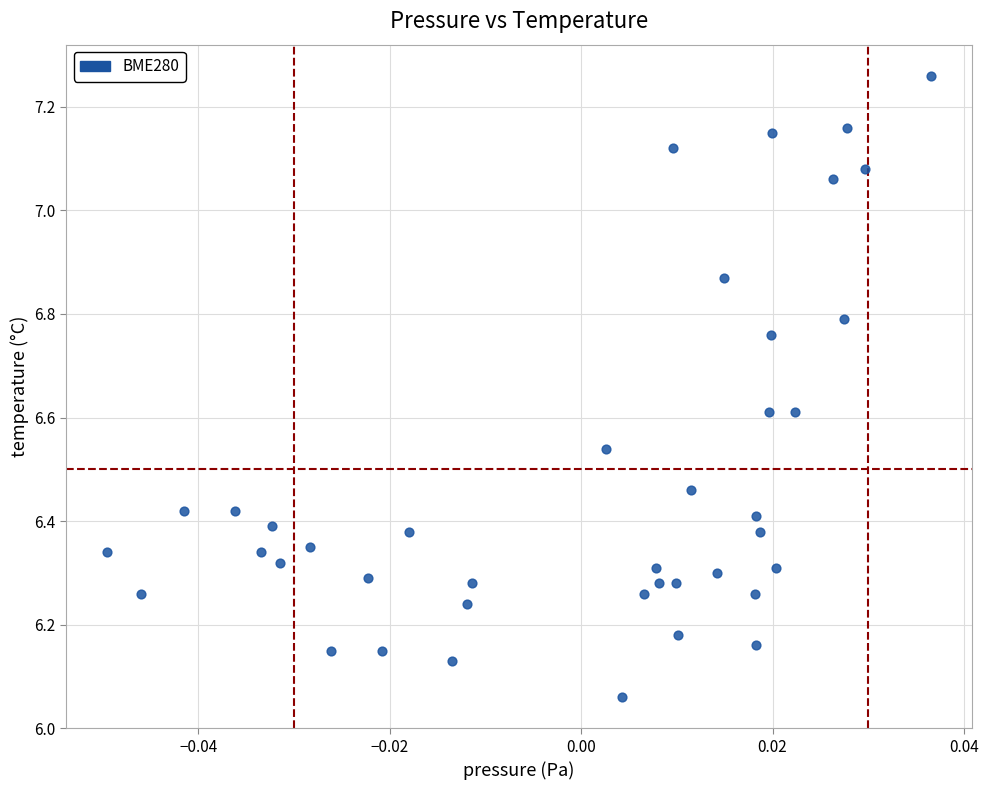

What is the range of Y values (max minus min)?

1.2